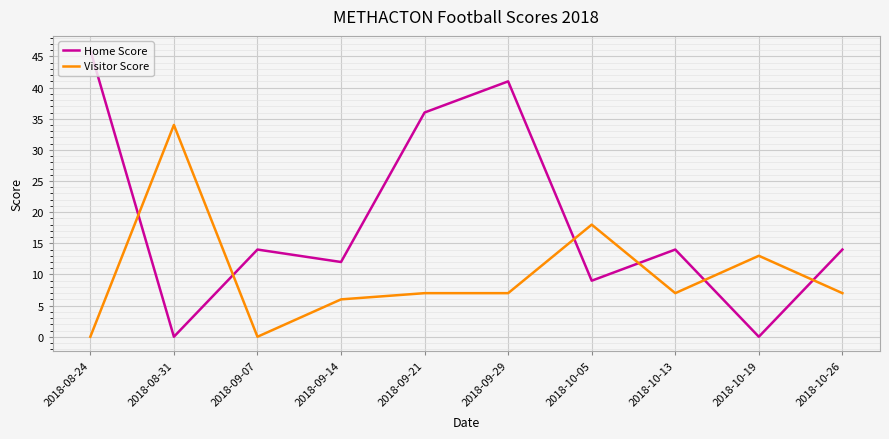

What is the spread (max minus min) of values at 2018-09-29?

34